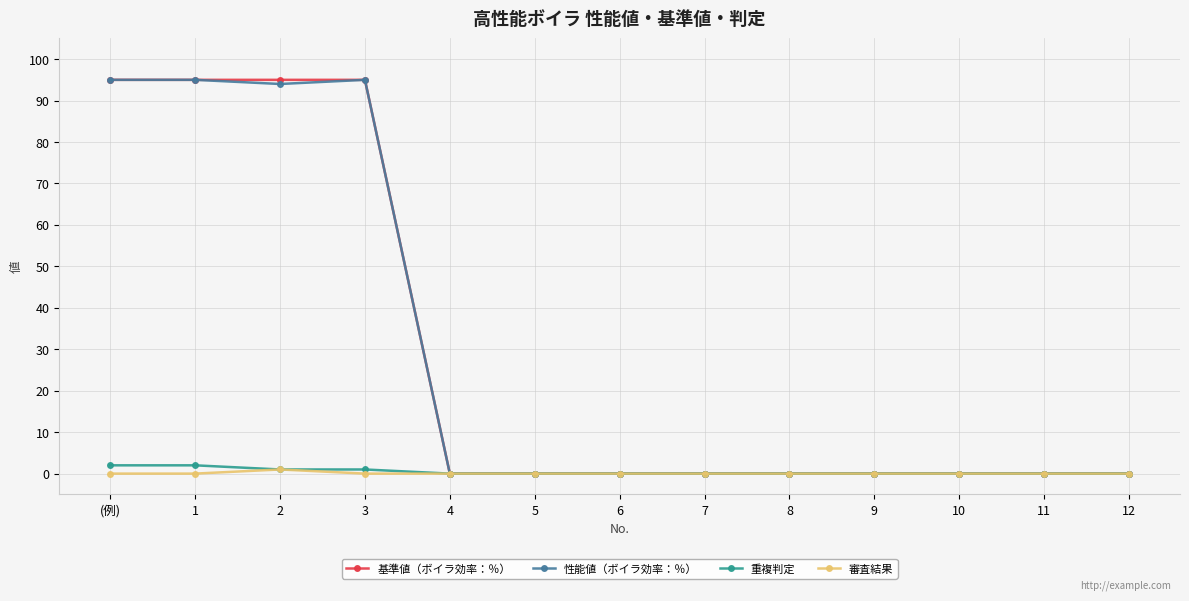

What is the label of the 9th point from the left?

8